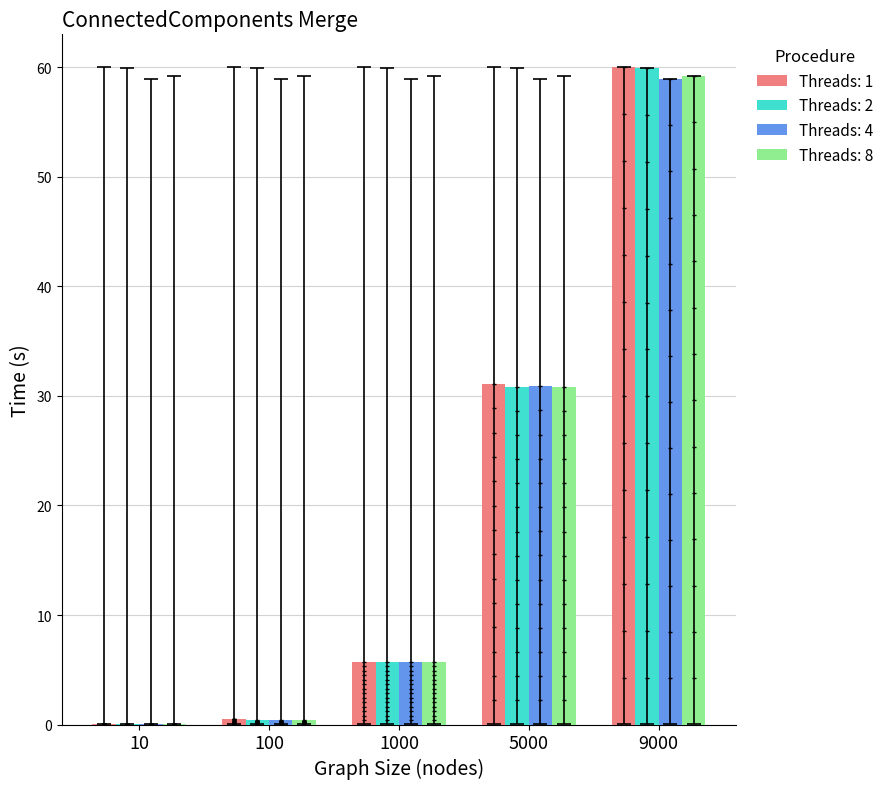

The value of Threads: 4 at 1000 is 5.7. True or false?

True